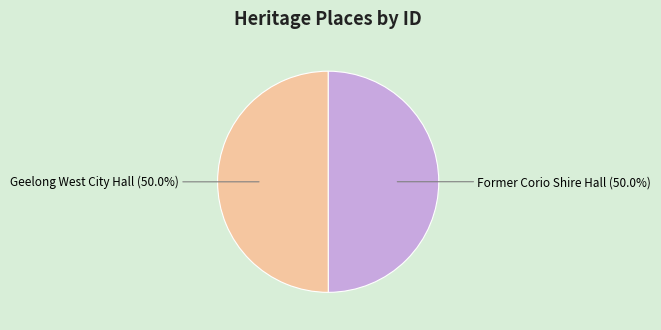

Do Former Corio Shire Hall and Geelong West City Hall together represent more than half of the pie?

Yes